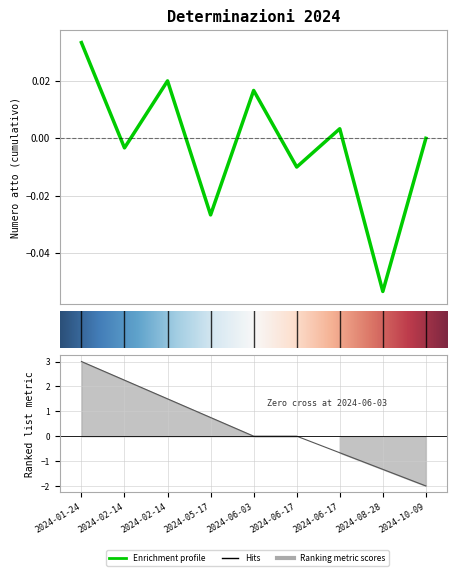

What is the average value?

0.4